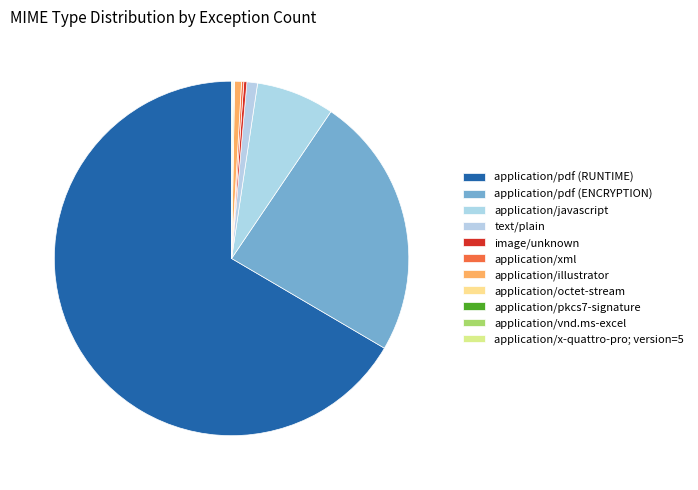

Which category has the biggest portion of the pie?

application/pdf (RUNTIME)